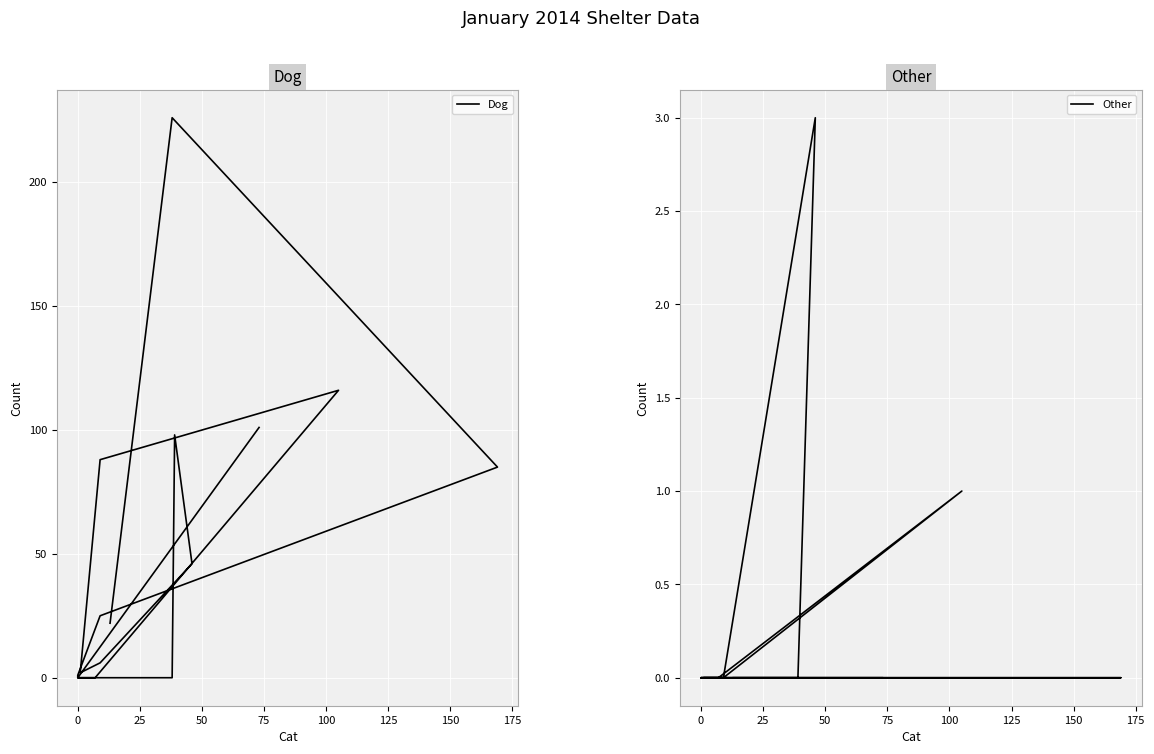

What is the difference between the maximum and minimum values in the Other series?

3